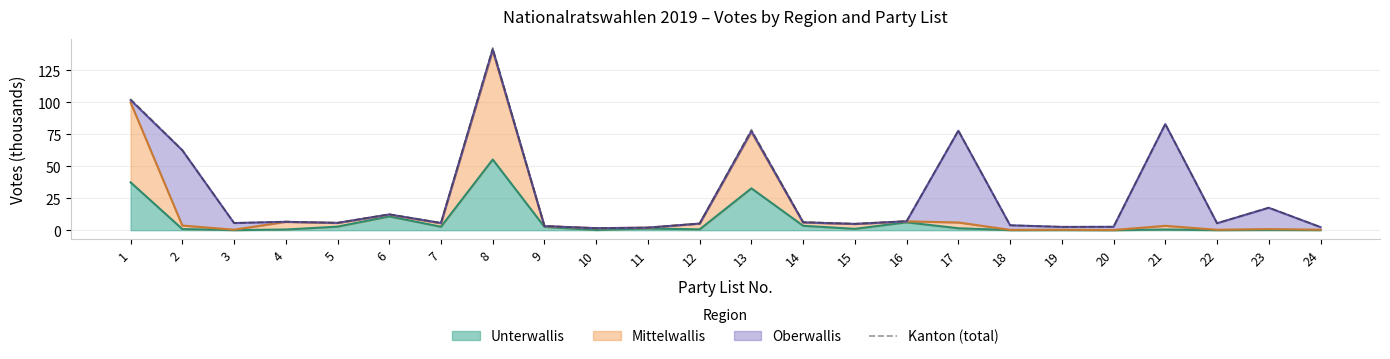

At which category does the data reach its first local peak?

4